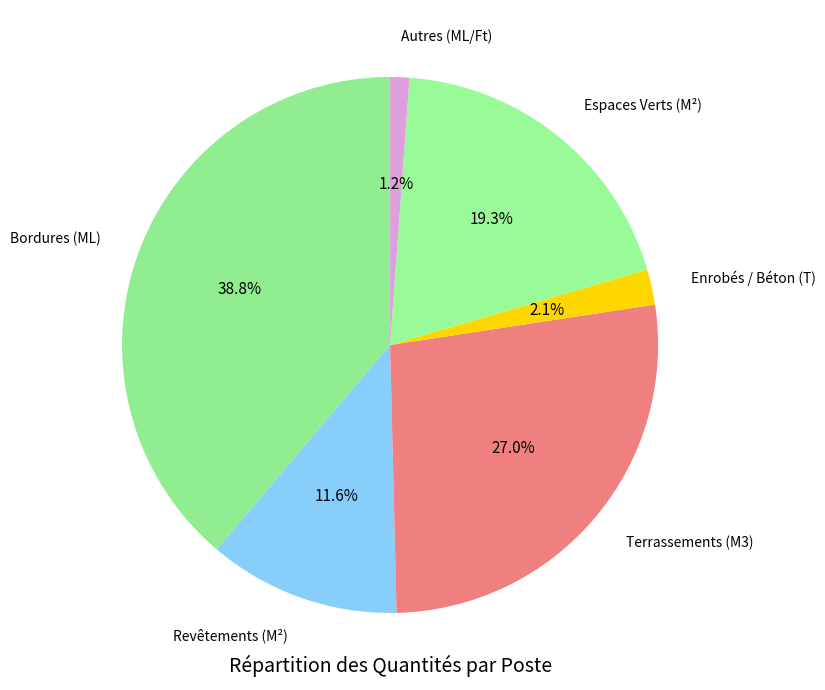

What percentage is NOT represented by Revêtements (M²)?

88.4%